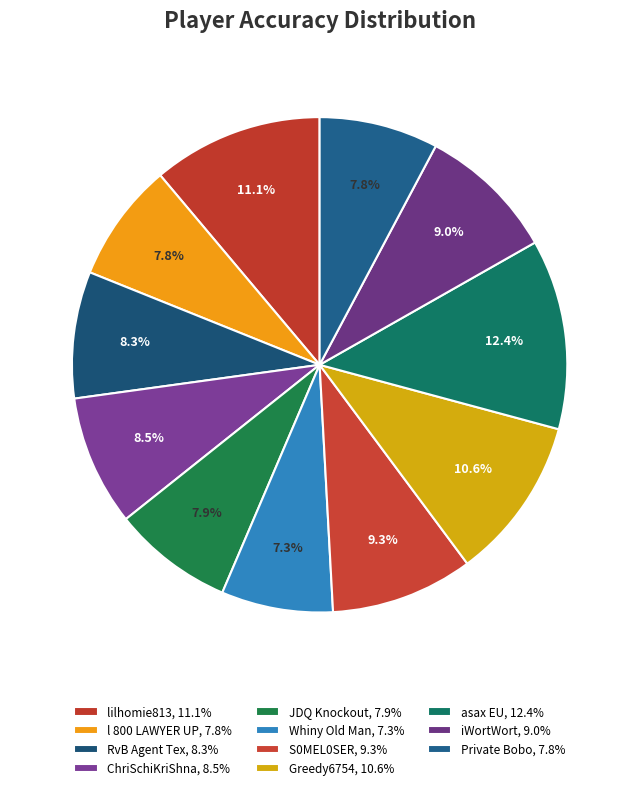

Which slice is the largest?

asax EU